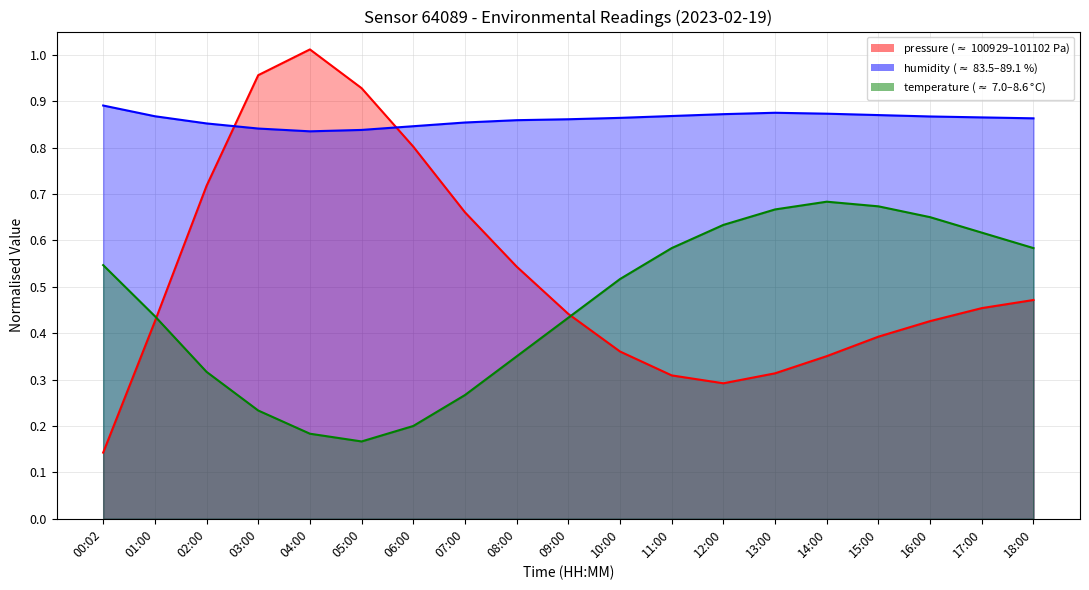

Is it true that humidity equals 0.9 at 13:00?

True